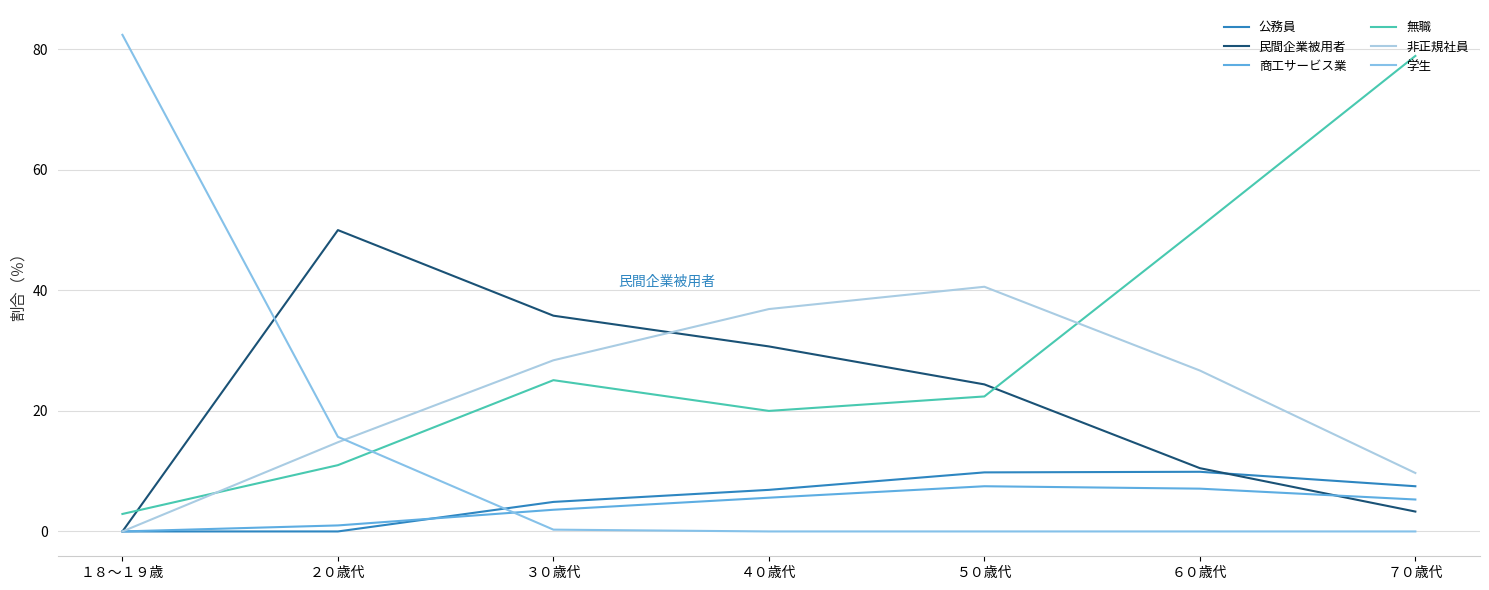

Rank the categories by 非正規社員 value from lowest to highest.

１８～１９歳, ７０歳代, ２０歳代, ６０歳代, ３０歳代, ４０歳代, ５０歳代